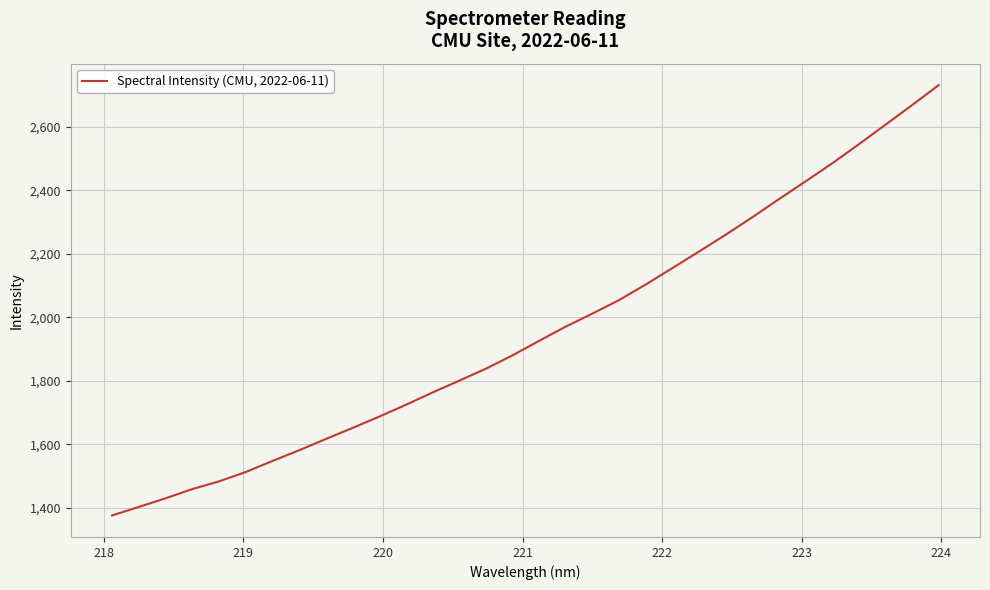

What is the maximum value shown in the chart?

2731.0